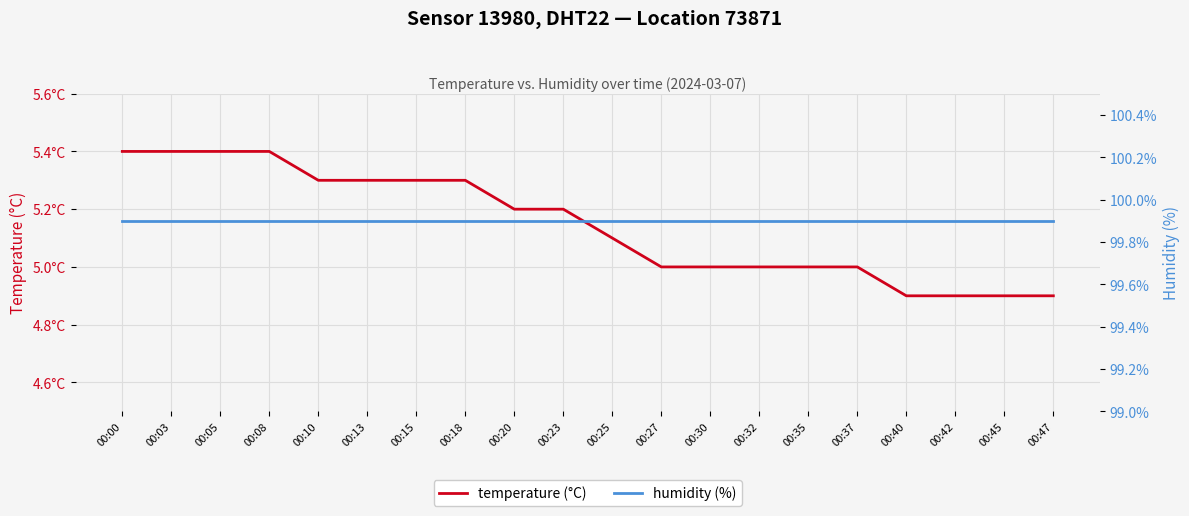

Which series has the largest total across all categories?

humidity (%)